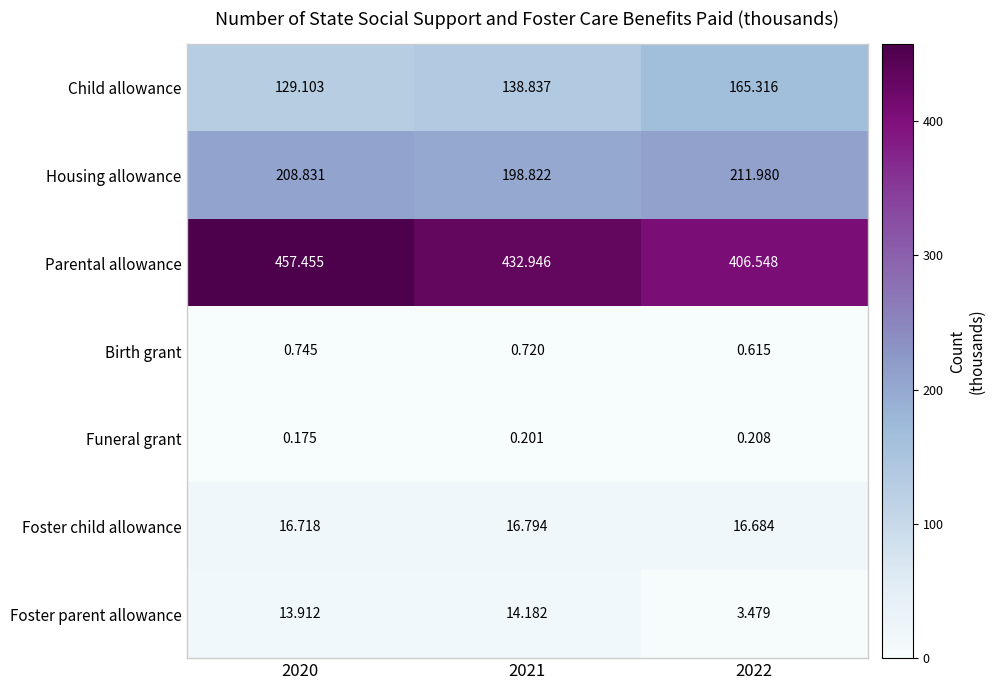

Which series has the widest spread of values?

Parental allowance